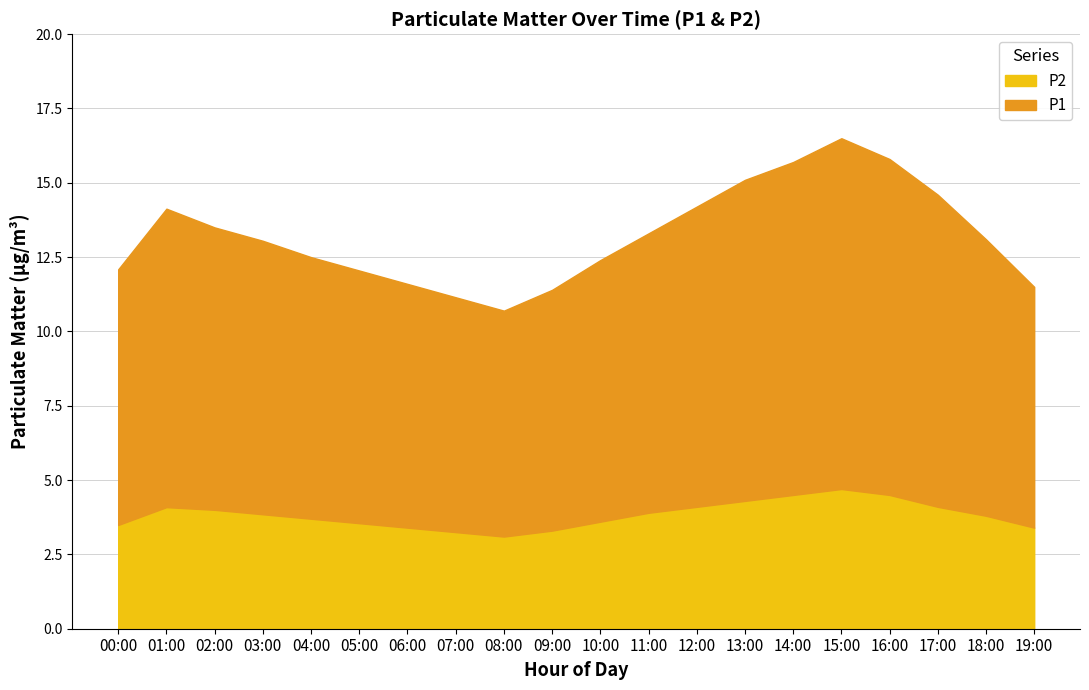

Does the chart display data point markers on the line(s)?

No